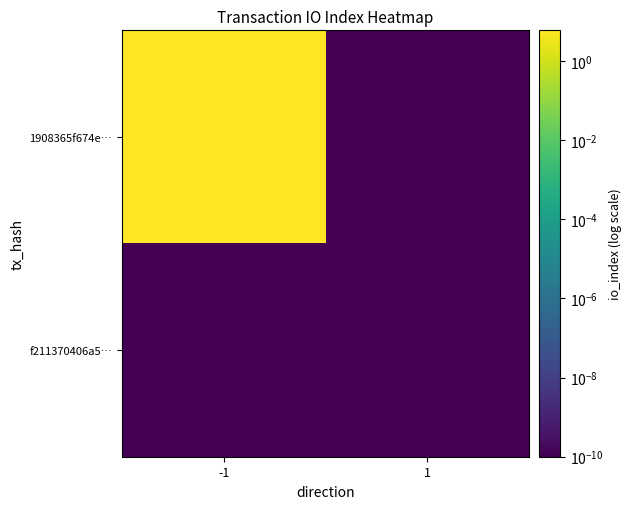

At how many categories does at least one series exceed 4?

1